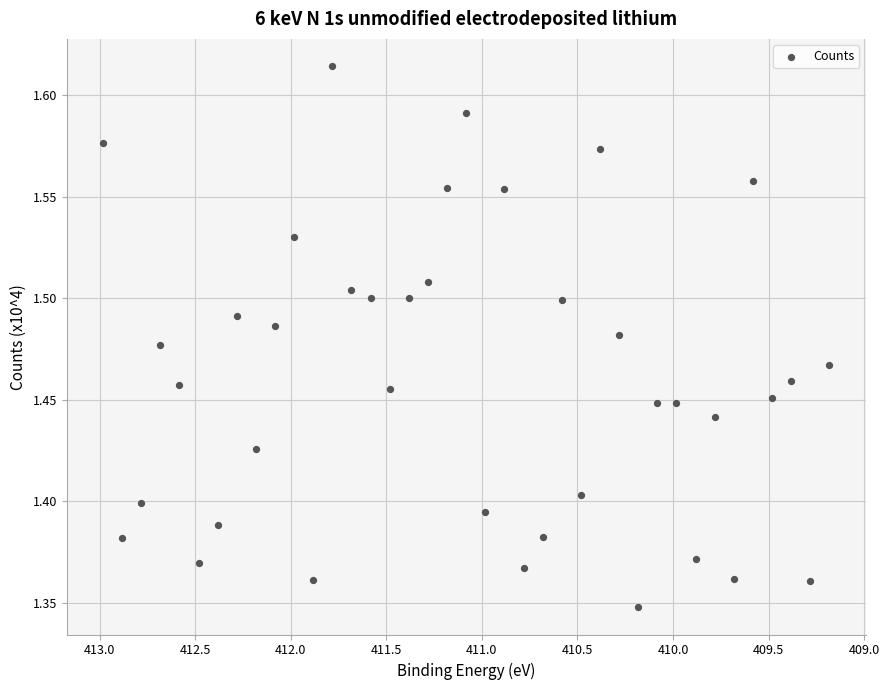

What is the range of Y values (max minus min)?

0.3